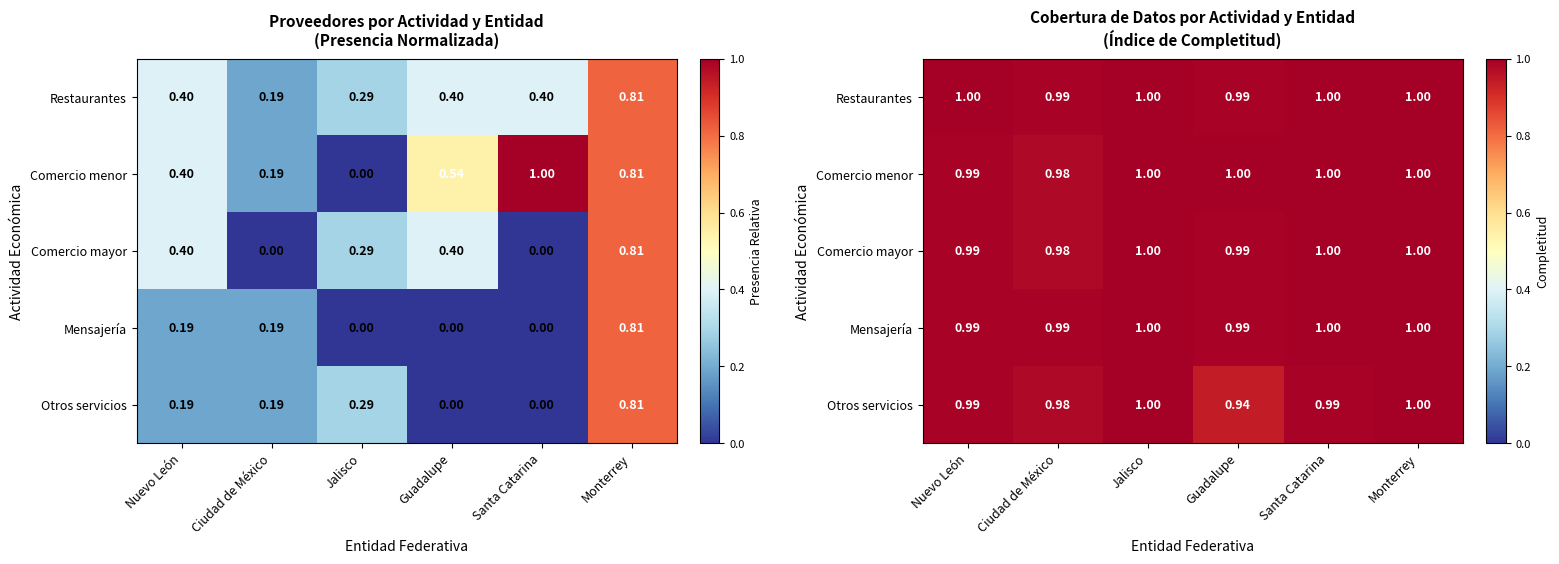

What is the average value of the Comercio menor series?

1.0